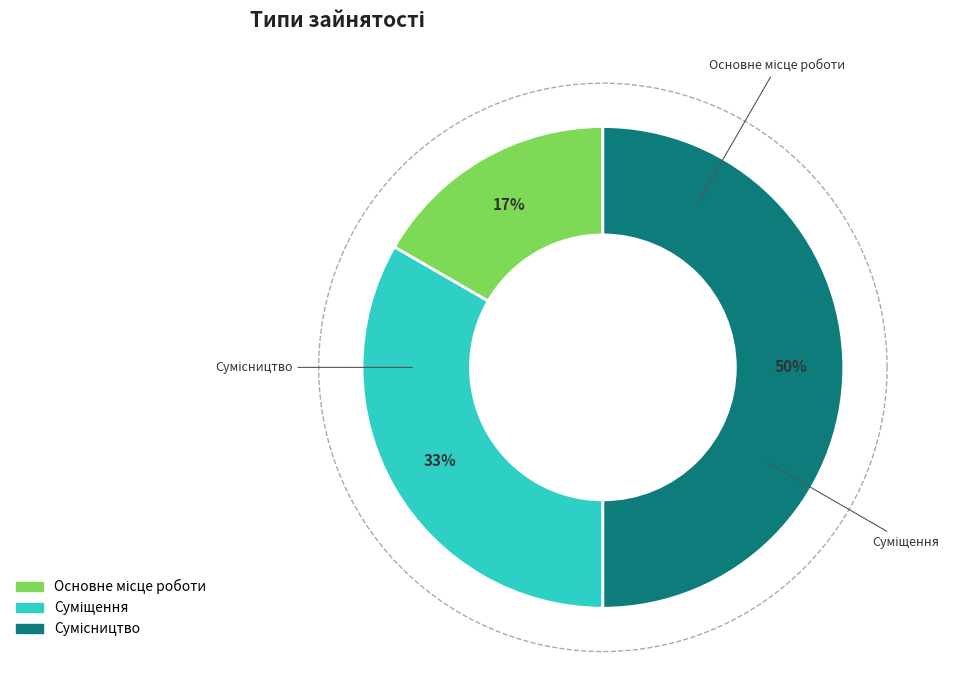

Is it true that Сумісництво is 55% of the pie?

False